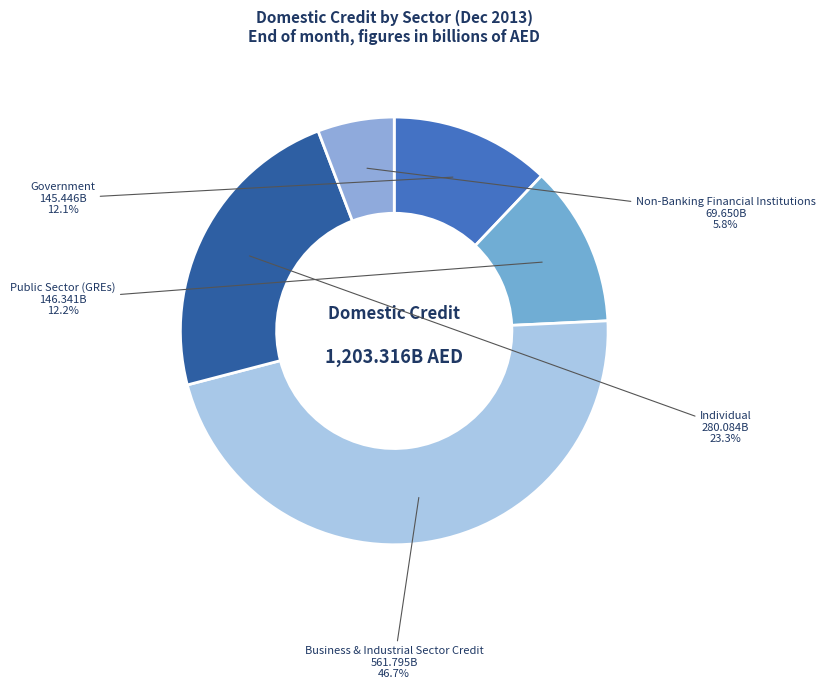

Which category has the smallest portion of the pie?

Non-Banking Financial Institutions